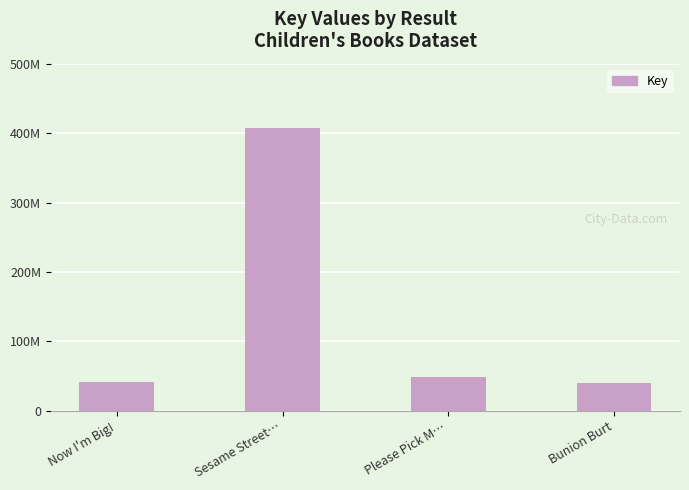

True or false: the data shows 28009731 at Please Pick M….

False